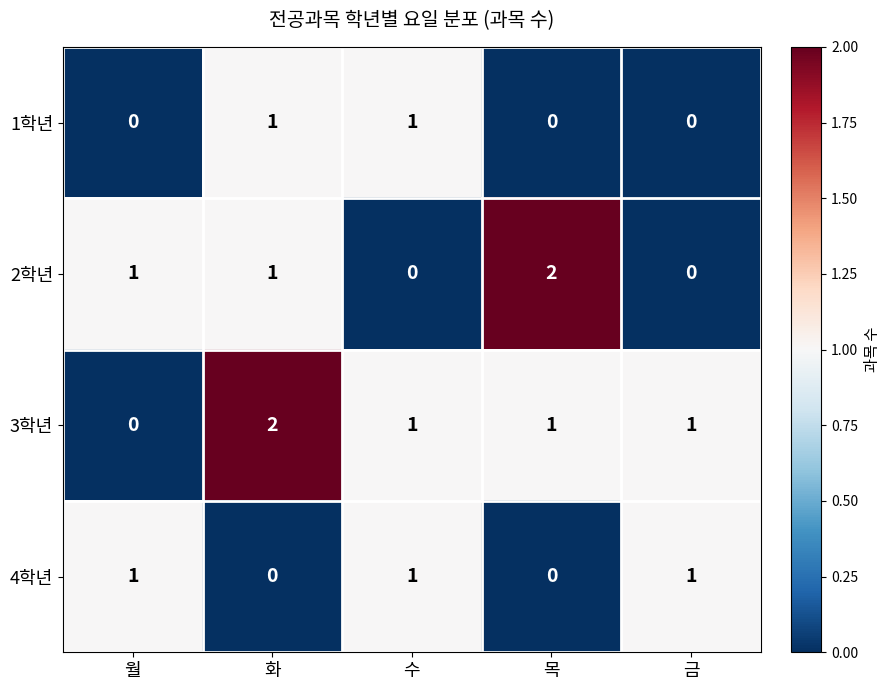

What is the total value across all series at 수?

3